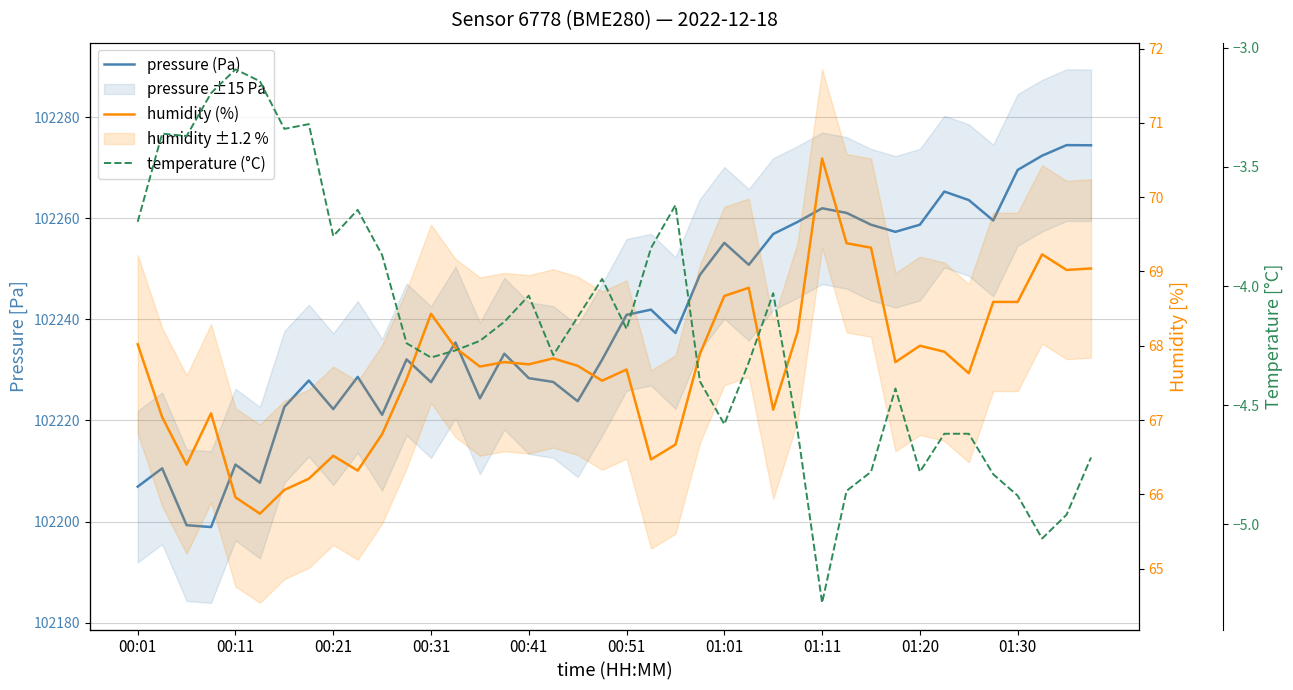

How many categories are shown in the chart?

40